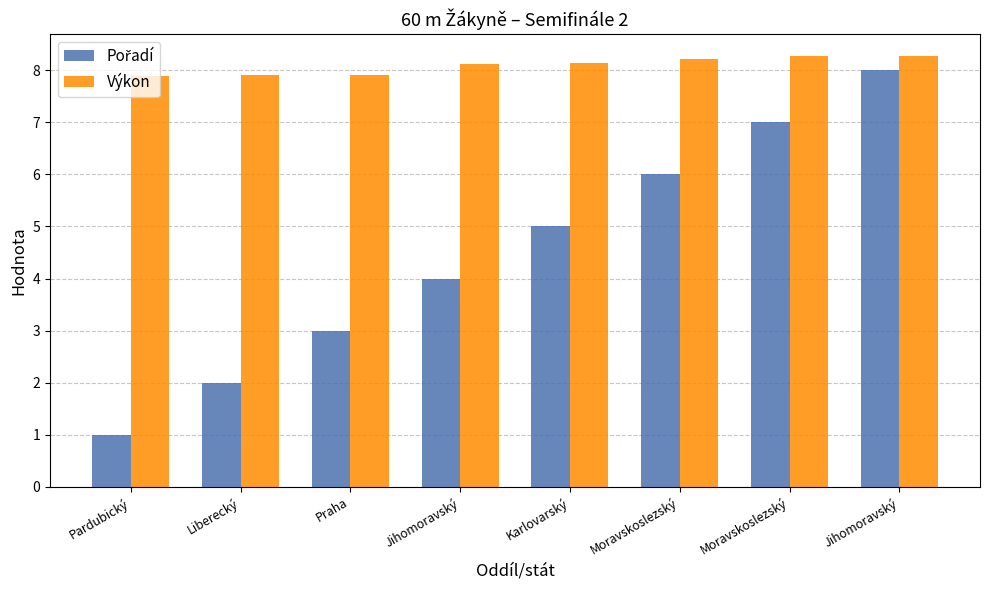

How many categories are shown in the chart?

8